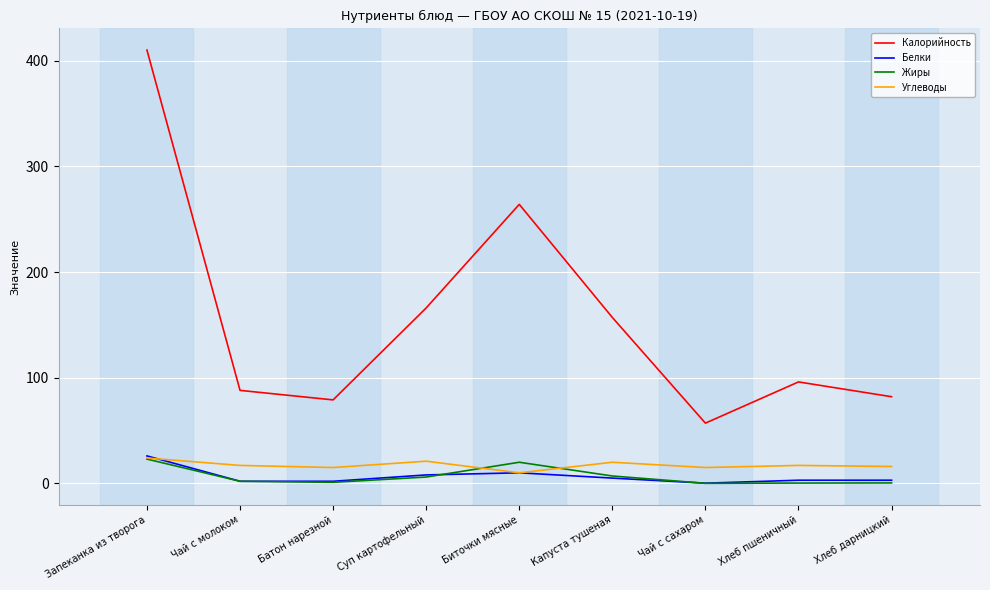

Is the value of Калорийность at Чай с молоком greater than the value of Белки at Хлеб дарницкий?

Yes